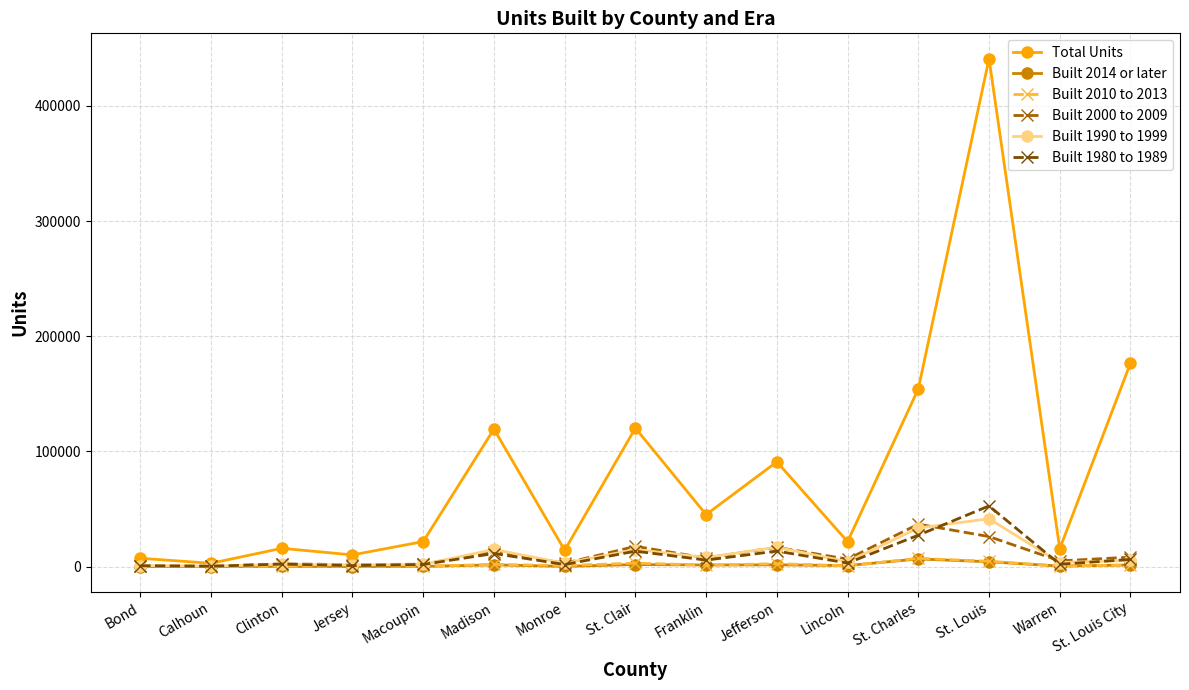

Which series changed the most between Macoupin and Jefferson?

Total Units